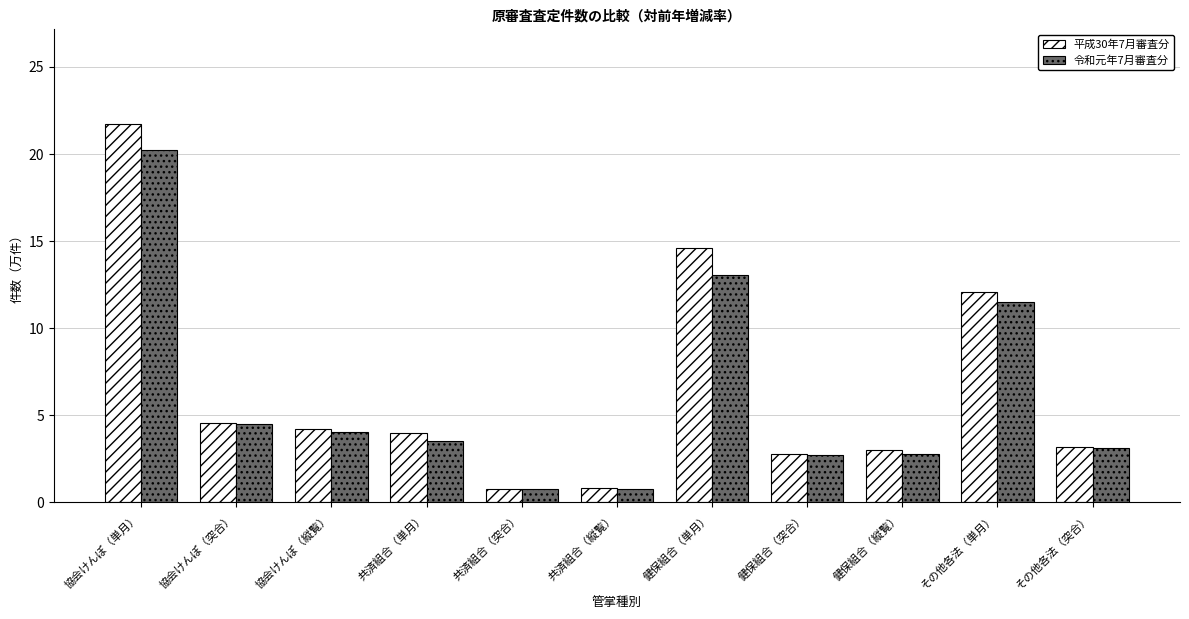

Where does the 平成30年7月審査分 series first go above 3?

協会けんぽ（単月）